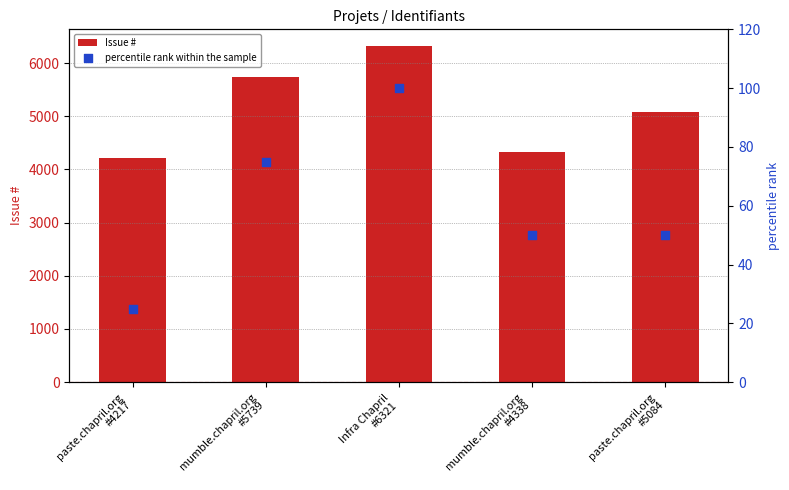

Which series has the widest spread of Y values?

Issue #